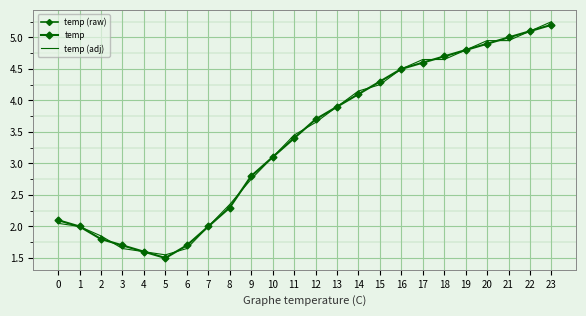

Rank the categories by temp value from lowest to highest.

5, 4, 3, 6, 2, 1, 7, 0, 8, 9, 10, 11, 12, 13, 14, 15, 16, 17, 18, 19, 20, 21, 22, 23